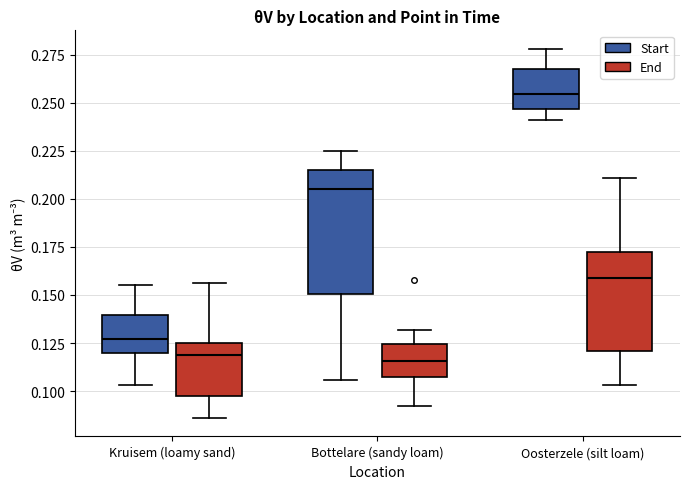

Reading left to right, read every box against the y-axis: the position of its median line, the range the box covers, and the ends of its whiskers. The values are not printed on the chart, so give them approximately, as read against the axis.

Kruisem (loamy sand) (Start): median 0.125, box 0.120 to 0.140, whiskers 0.105 to 0.155
Kruisem (loamy sand) (End): median 0.120, box 0.095 to 0.125, whiskers 0.085 to 0.155
Bottelare (sandy loam) (Start): median 0.205, box 0.150 to 0.215, whiskers 0.105 to 0.225
Bottelare (sandy loam) (End): median 0.115, box 0.110 to 0.125, whiskers 0.090 to 0.130
Oosterzele (silt loam) (Start): median 0.255, box 0.245 to 0.270, whiskers 0.240 to 0.280
Oosterzele (silt loam) (End): median 0.160, box 0.120 to 0.170, whiskers 0.105 to 0.210